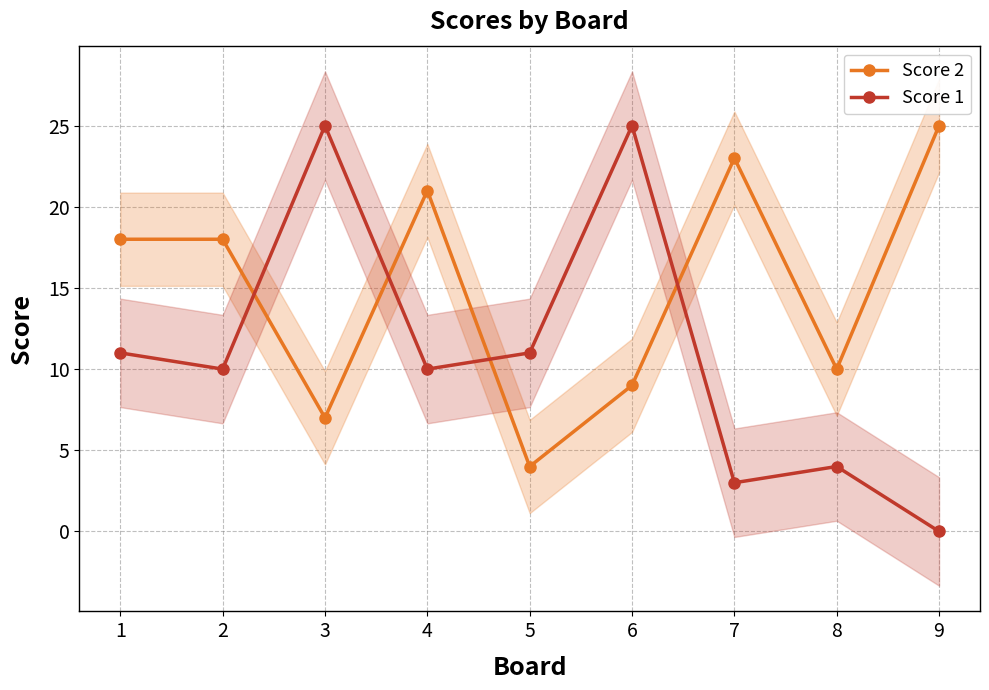

Is the value of Score 2 at 8 greater than the value of Score 1 at 8?

Yes